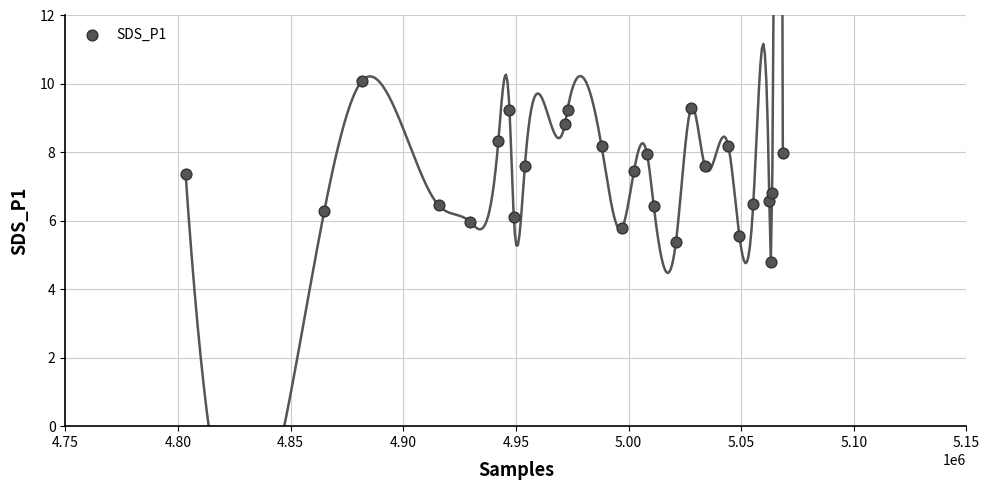

What is the range of Y values (max minus min)?

5.3